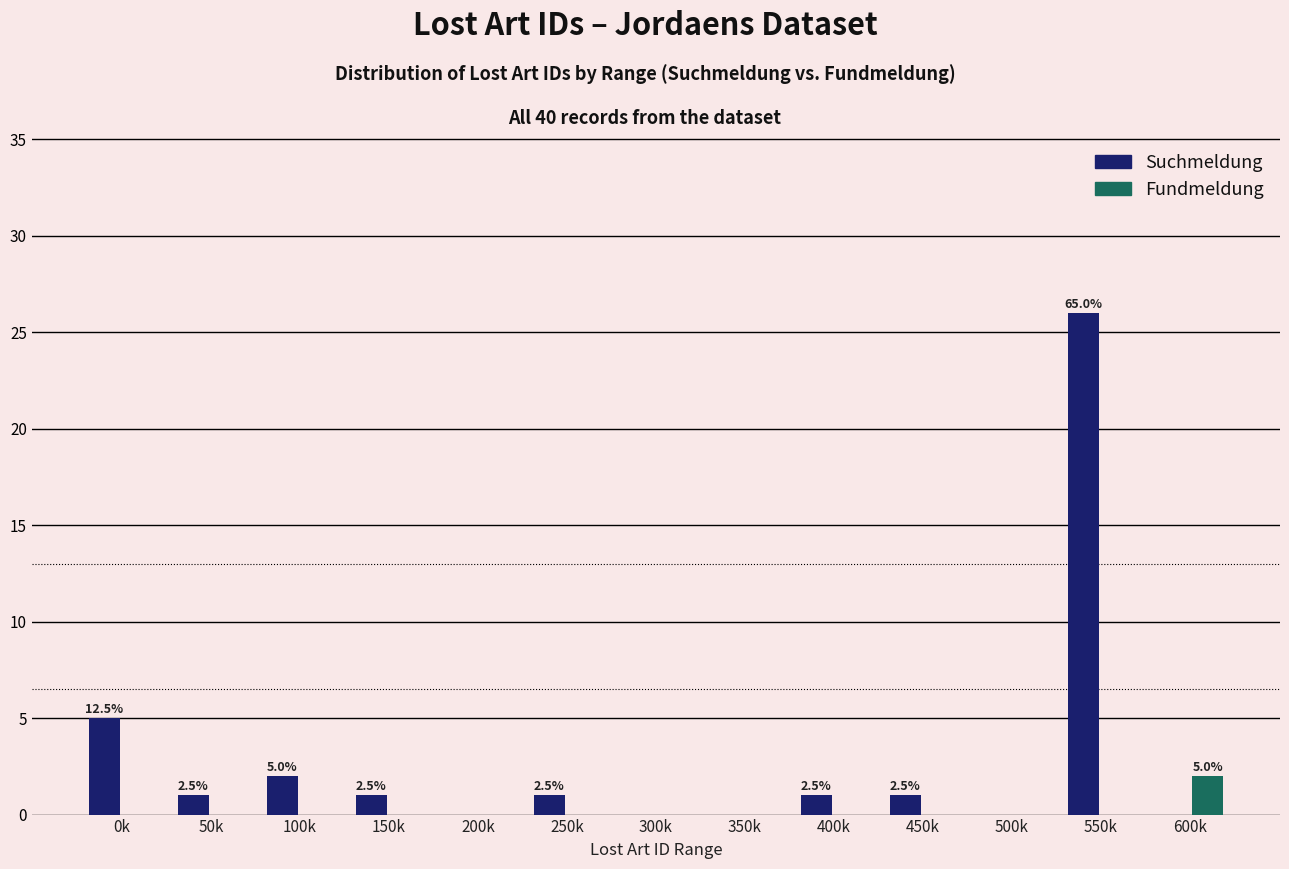

Reading right to left, transcribe all the data shown in this chart.

Suchmeldung: 600k=0	550k=26	500k=0	450k=1	400k=1	350k=0	300k=0	250k=1	200k=0	150k=1	100k=2	50k=1	0k=5
Fundmeldung: 600k=2	550k=0	500k=0	450k=0	400k=0	350k=0	300k=0	250k=0	200k=0	150k=0	100k=0	50k=0	0k=0